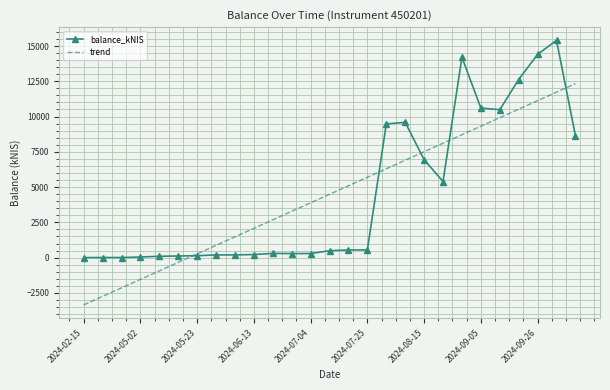

What are all the series names shown in the legend?

balance_kNIS, trend